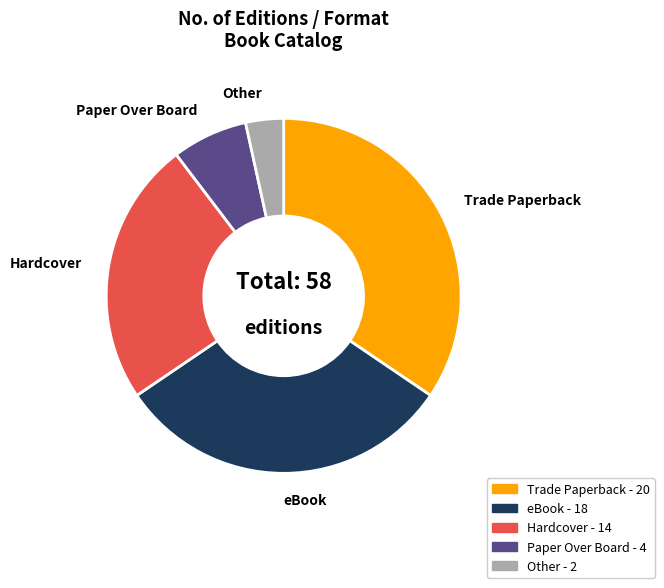

What is the ratio of the value at Paper Over Board to the value at Hardcover?

0.3